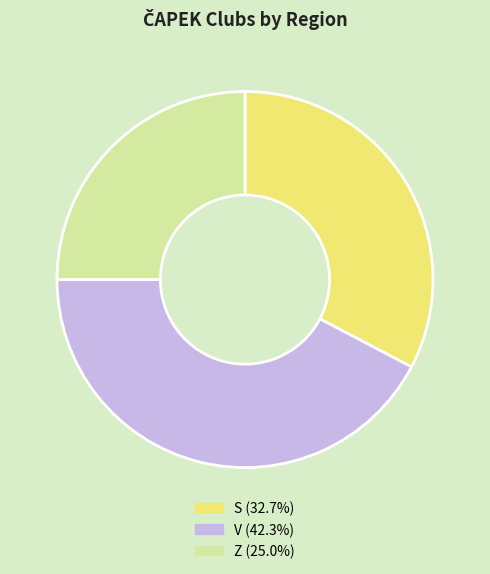

The S slice represents 33% of the pie. True or false?

True